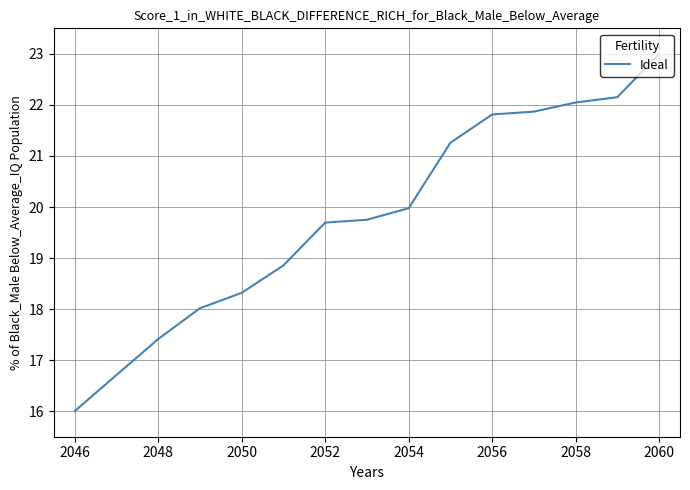

What is the greatest value displayed?

23.0